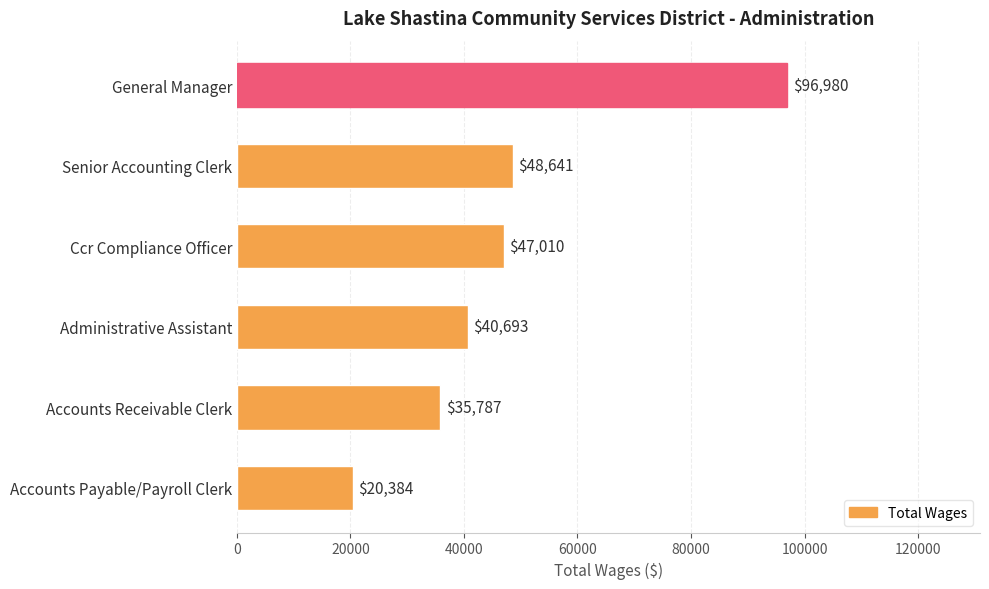

True or false: the data shows 34510 at Accounts Payable/Payroll Clerk.

False